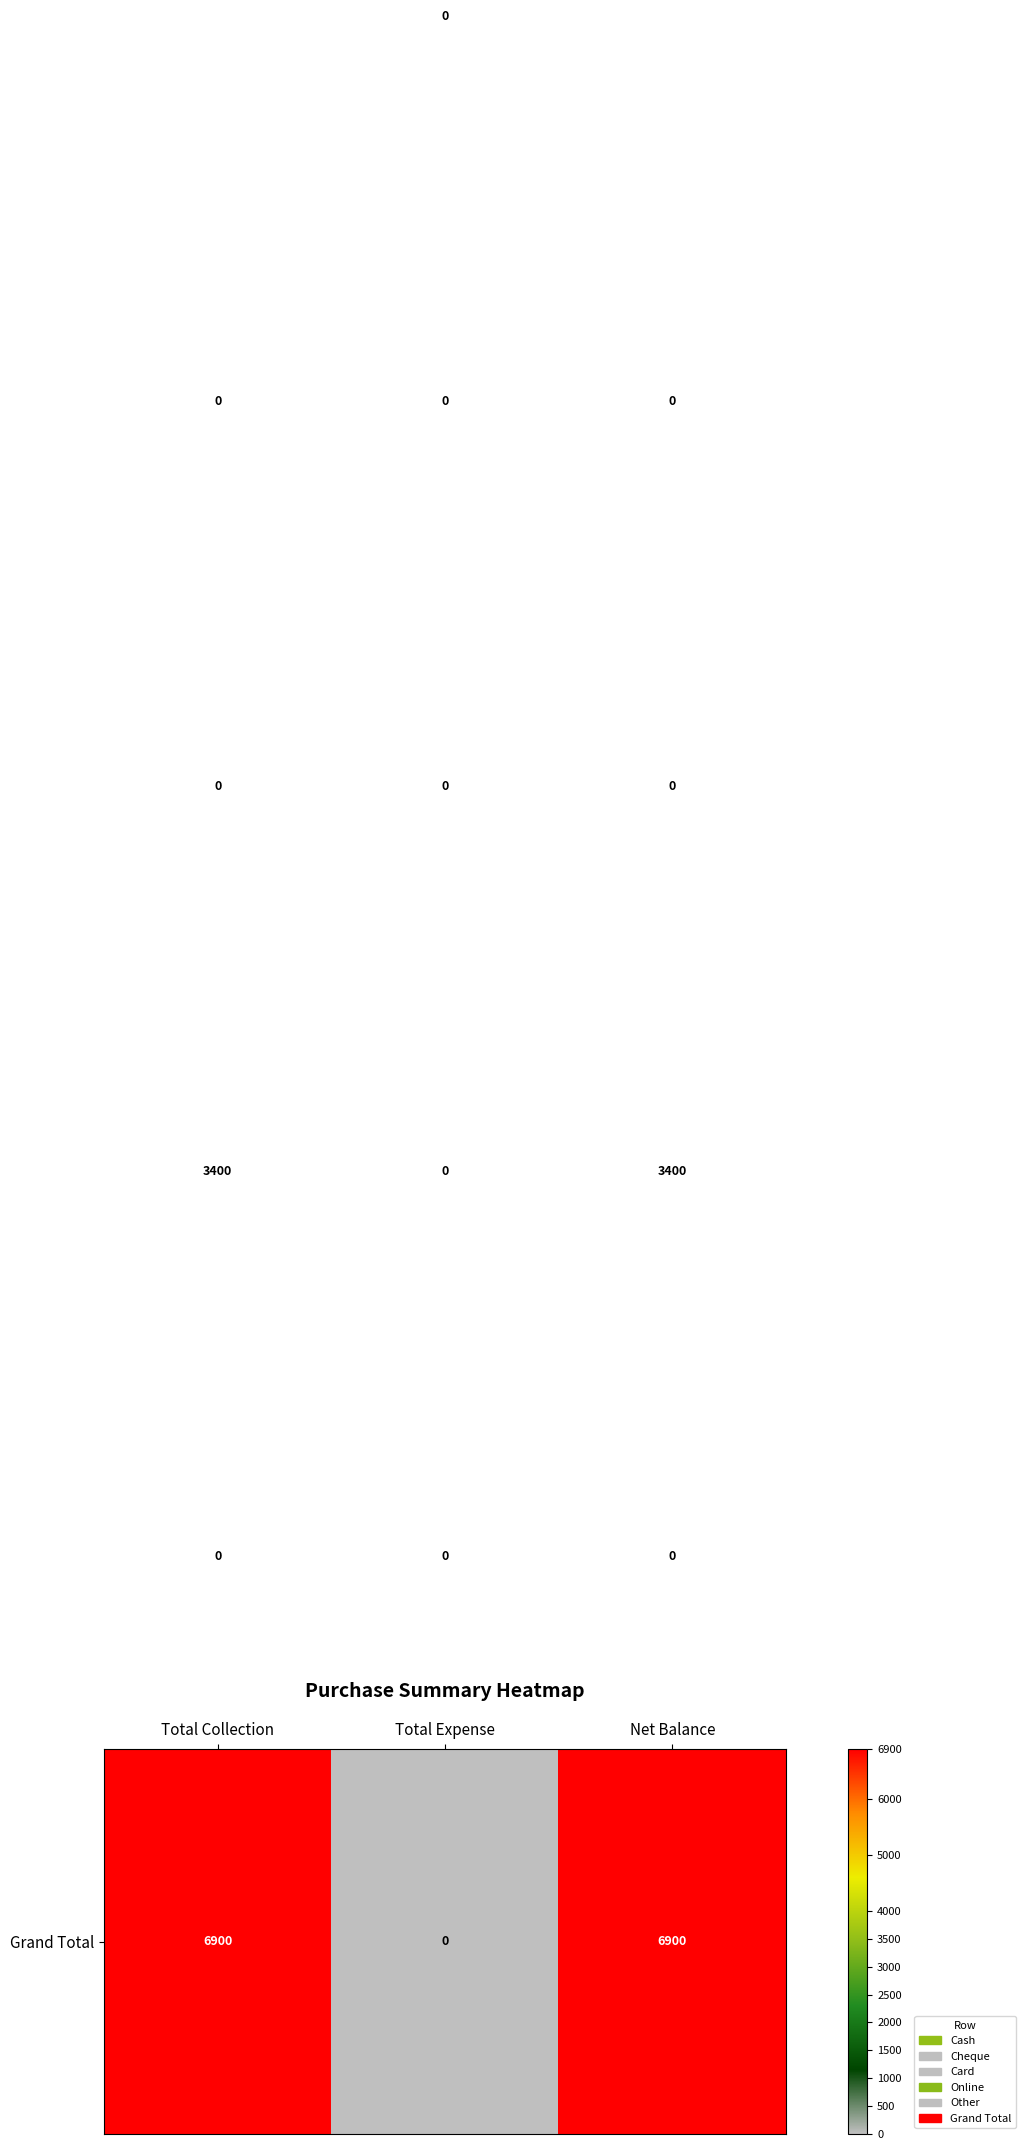

What is the greatest value displayed?

6900